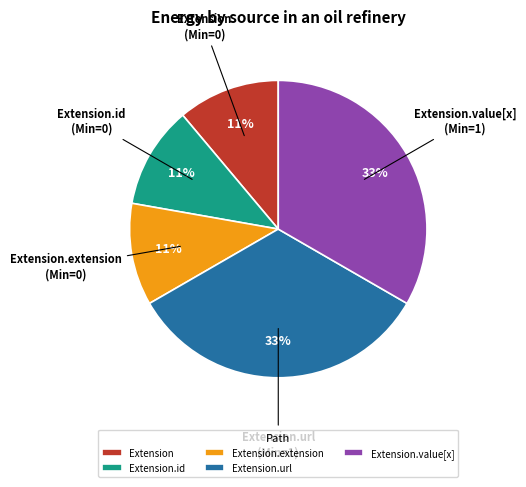

To the nearest percent, what is the difference between the Extension.url and Extension slice percentages?

22%